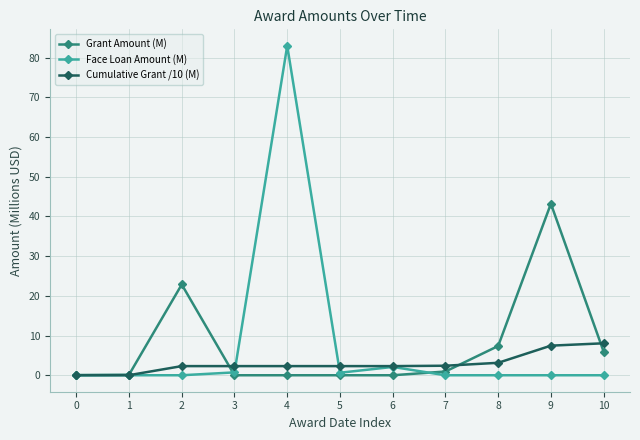

Which series has the largest range (max minus min)?

Face Loan Amount (M)